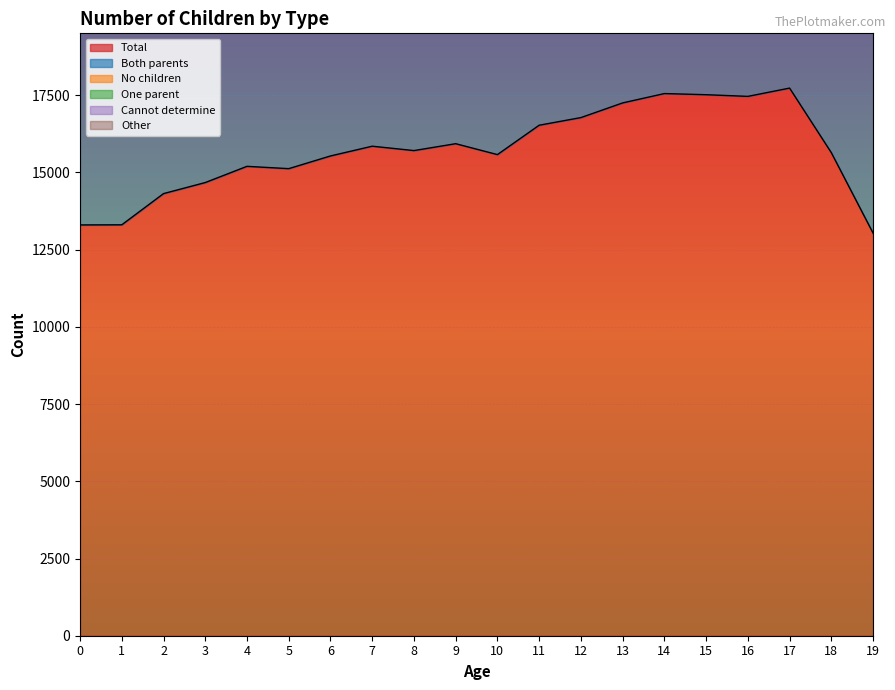

What is the difference between the maximum and minimum values in the Both parents series?

4397